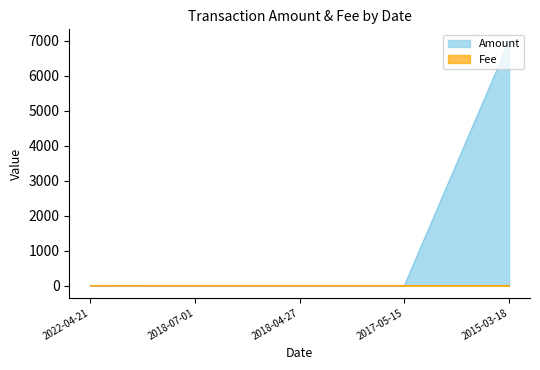

True or false: Fee has more than 0 interior local peaks.

False